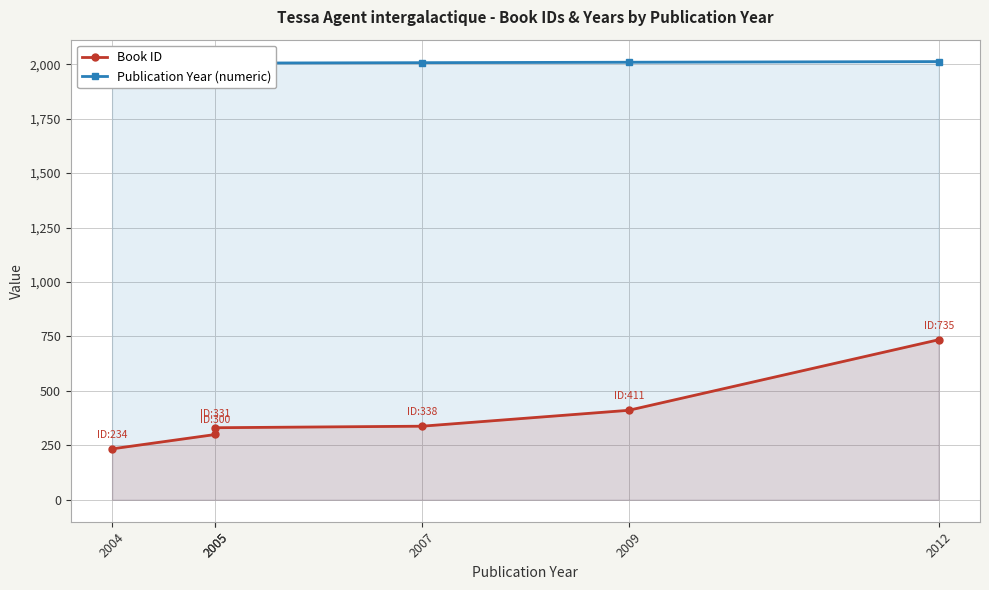

Which has a higher value, 2004 or 2009?

2009